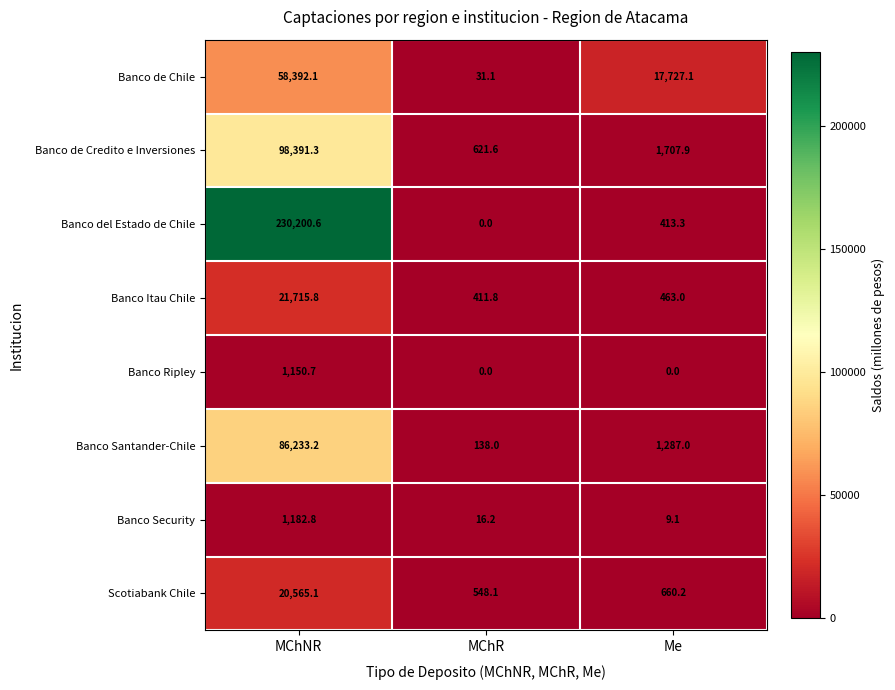

Which series has the largest range (max minus min)?

Banco del Estado de Chile